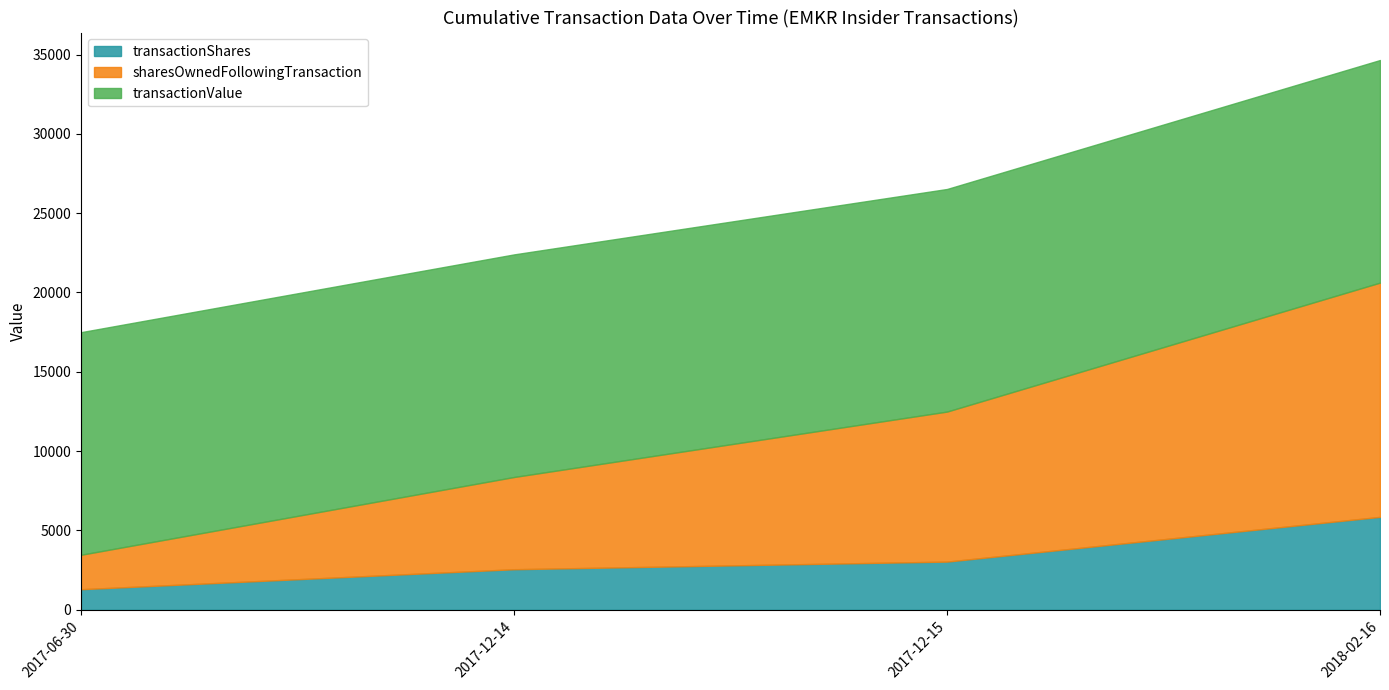

What is the value of the transactionShares point at the 1st from the left?

1299